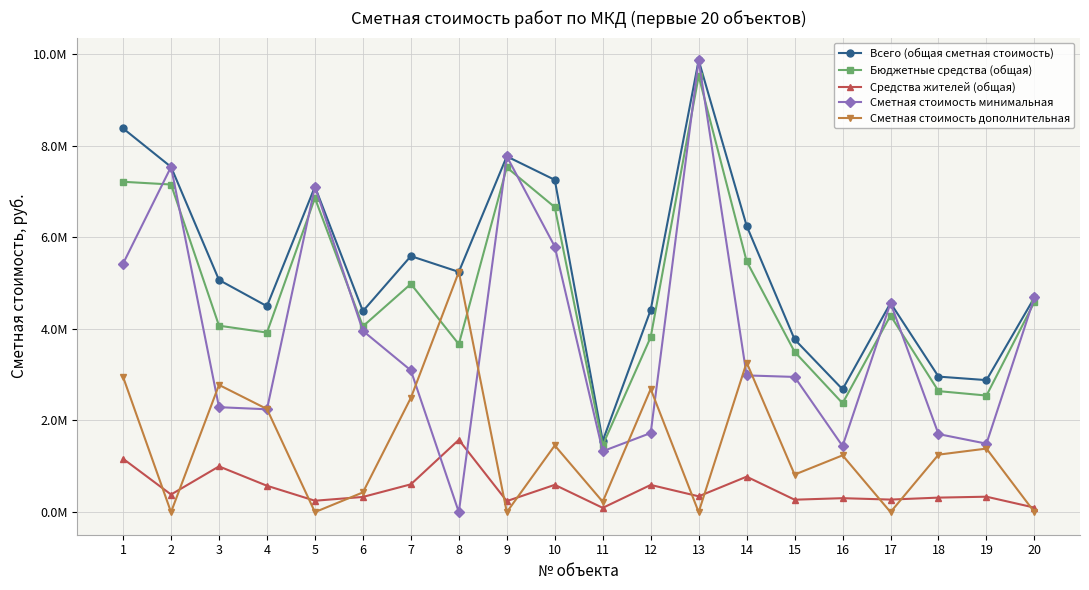

What are all the series names shown in the legend?

Всего (общая сметная стоимость), Бюджетные средства (общая), Средства жителей (общая), Сметная стоимость минимальная, Сметная стоимость дополнительная